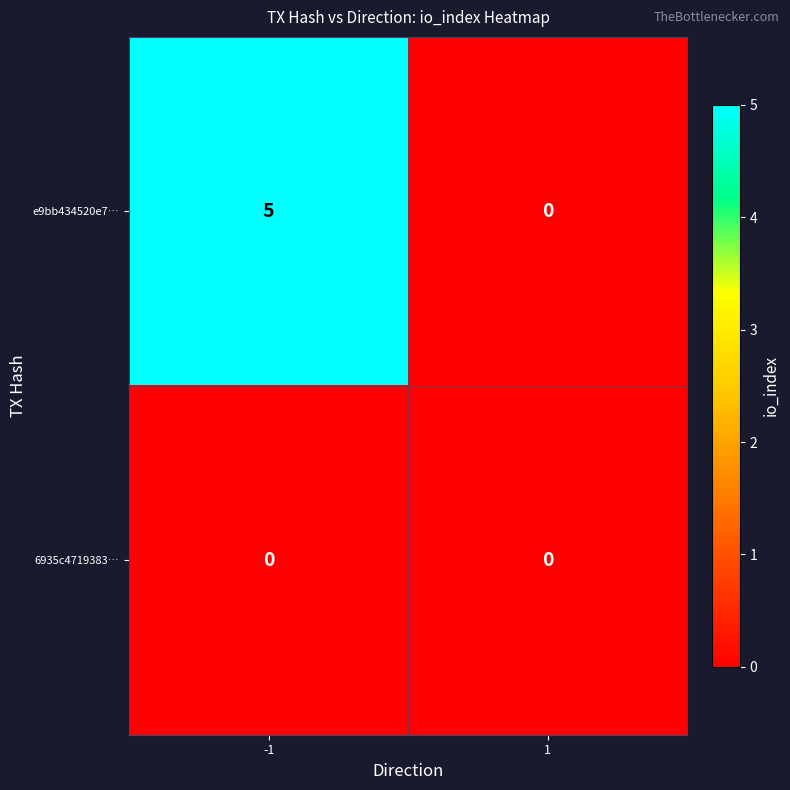

What is the sum of the e9bb434520e7… values at 1 and -1?

5